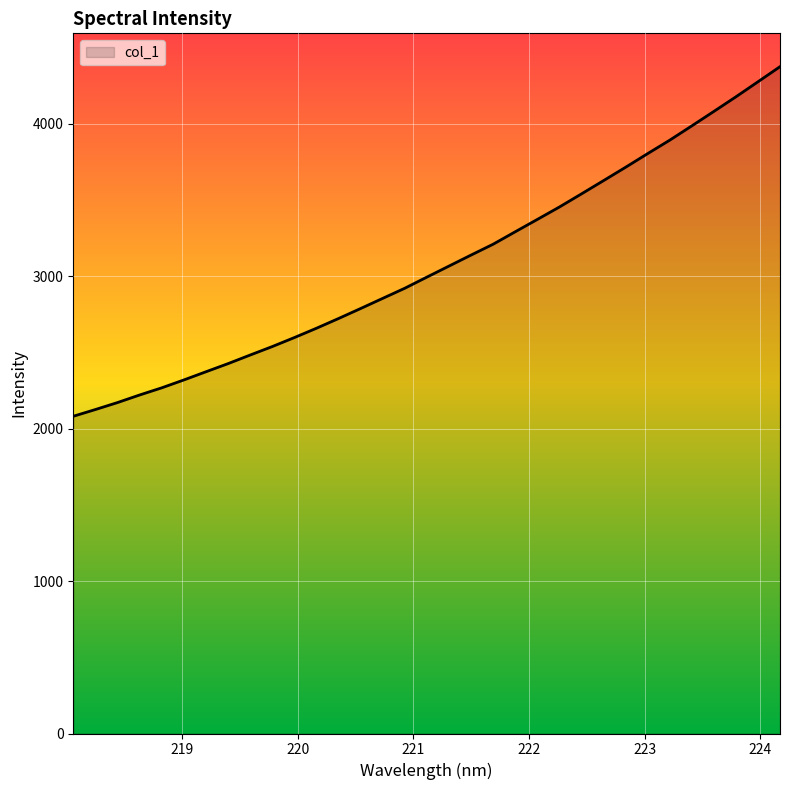

What is the greatest value displayed?

4375.7